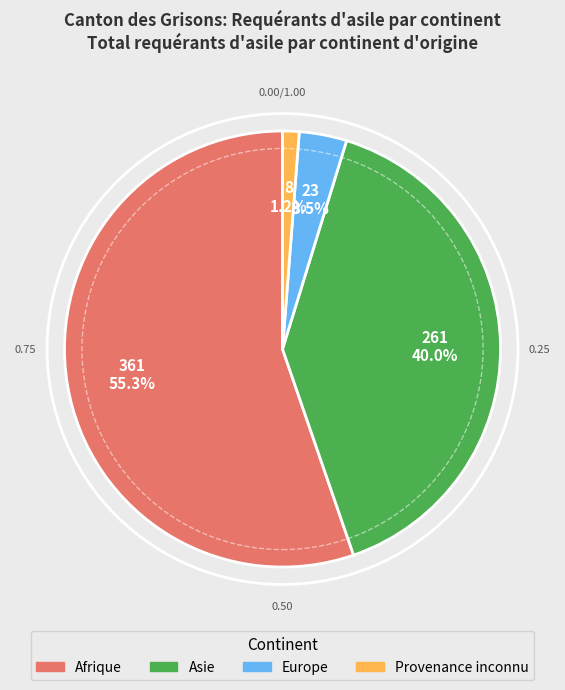

To the nearest percent, what is the difference between the largest and smallest slice percentages?

54%